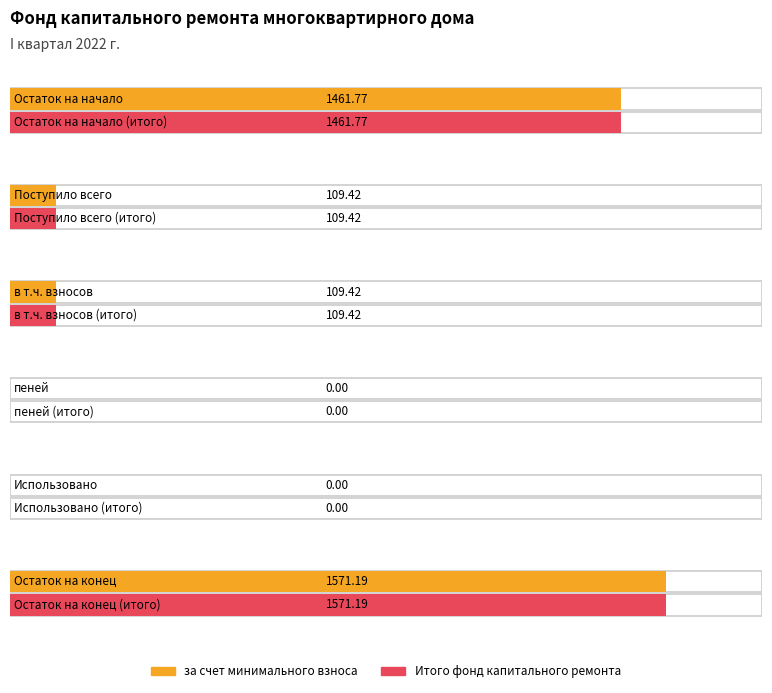

What is the highest value of the Итого фонд капитального ремонта series?

1571.2